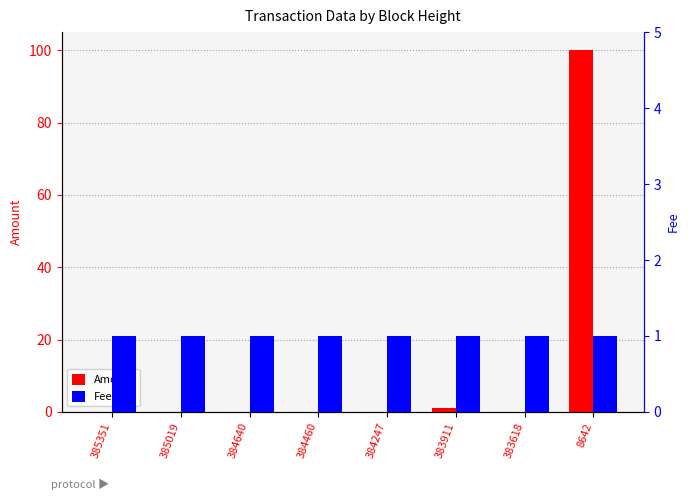

Does the chart contain any negative values?

No